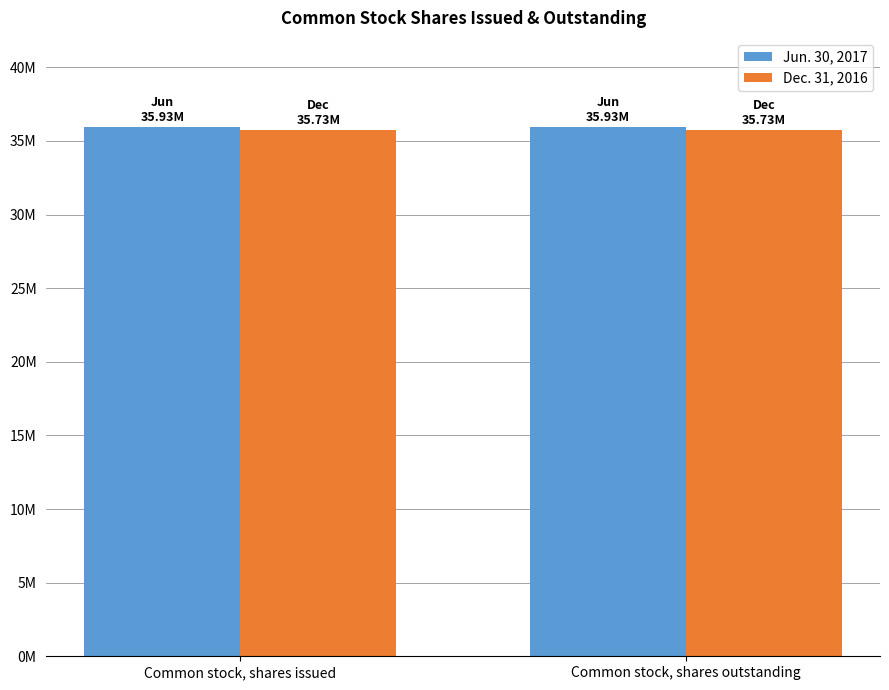

List the series in order of their overall mean, highest first.

Jun. 30, 2017, Dec. 31, 2016